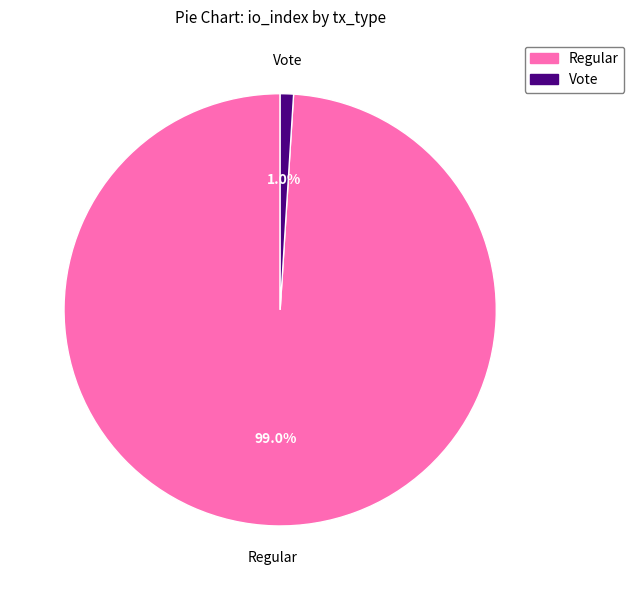

Which category has the smallest portion of the pie?

Vote